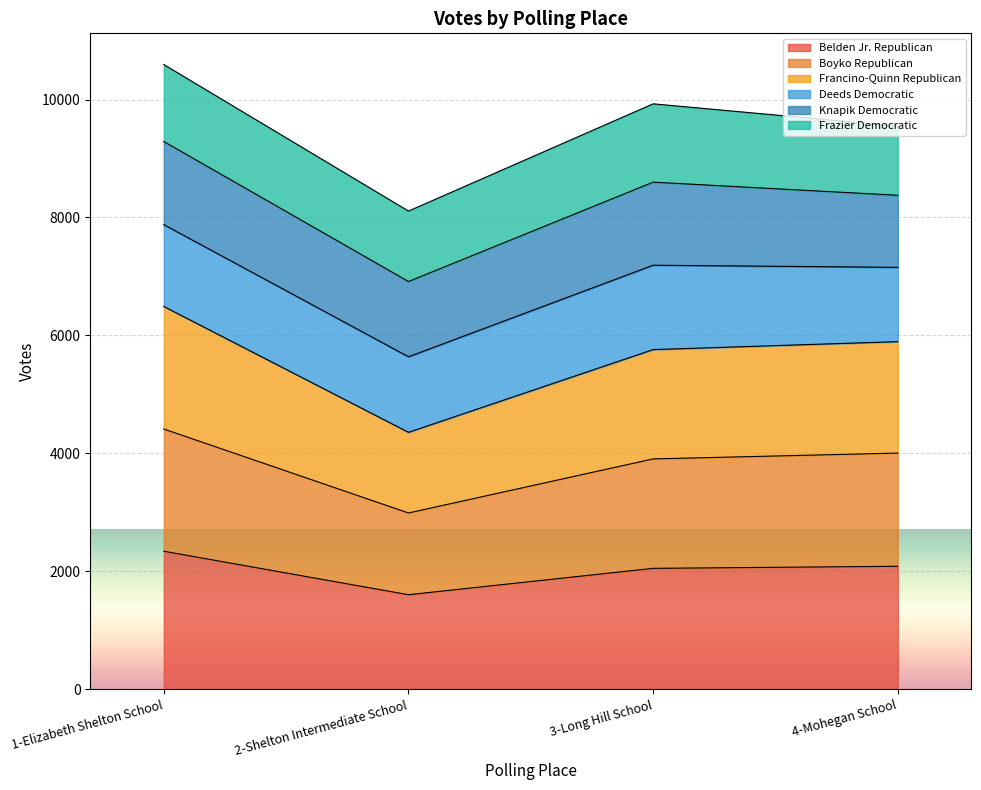

Is the value of Francino-Quinn Republican at 2-Shelton Intermediate School greater than the value of Boyko Republican at 2-Shelton Intermediate School?

No